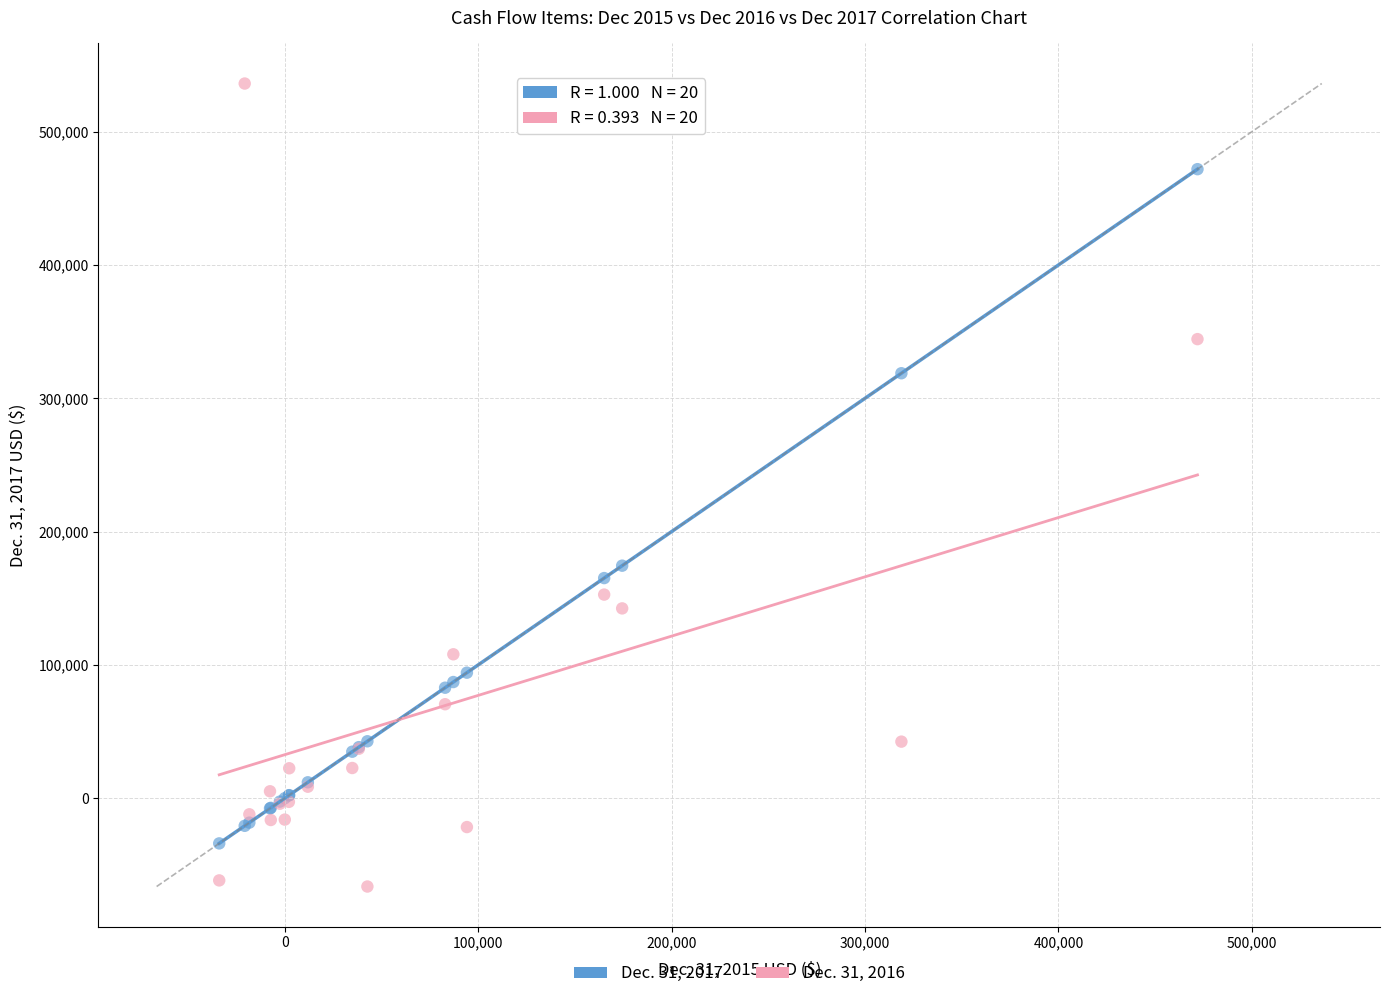

Across all series, what Y value is closest to 234927?

174426